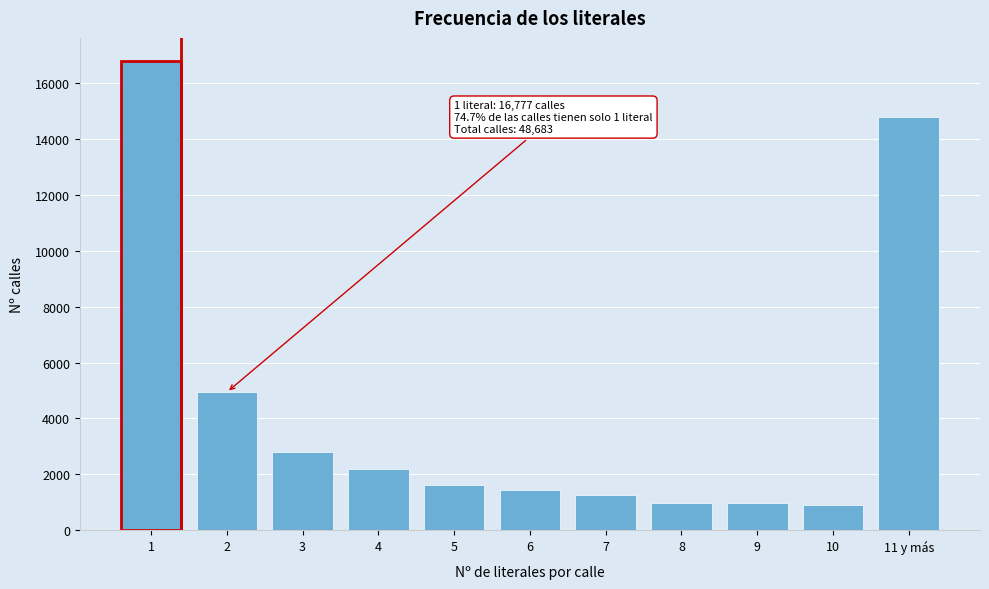

What is the smallest value displayed?

920